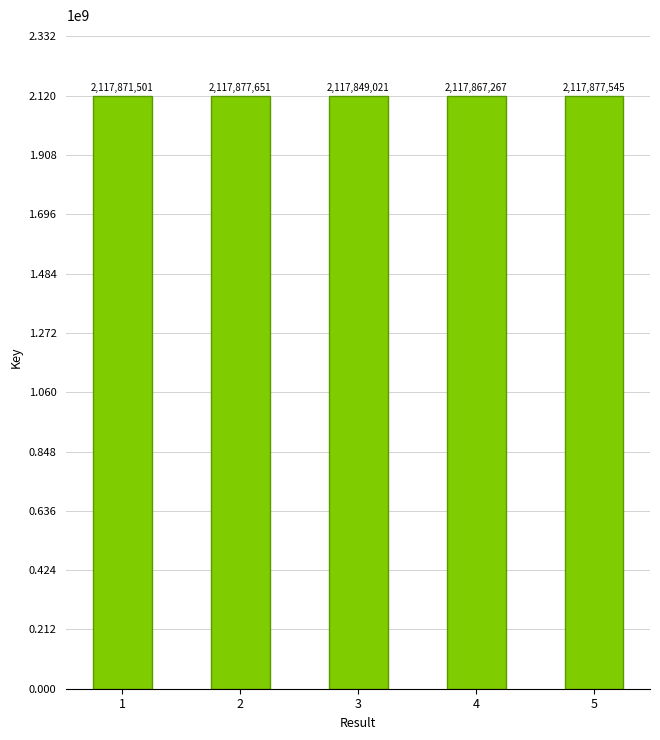

What is the sum of all values?

10589342985